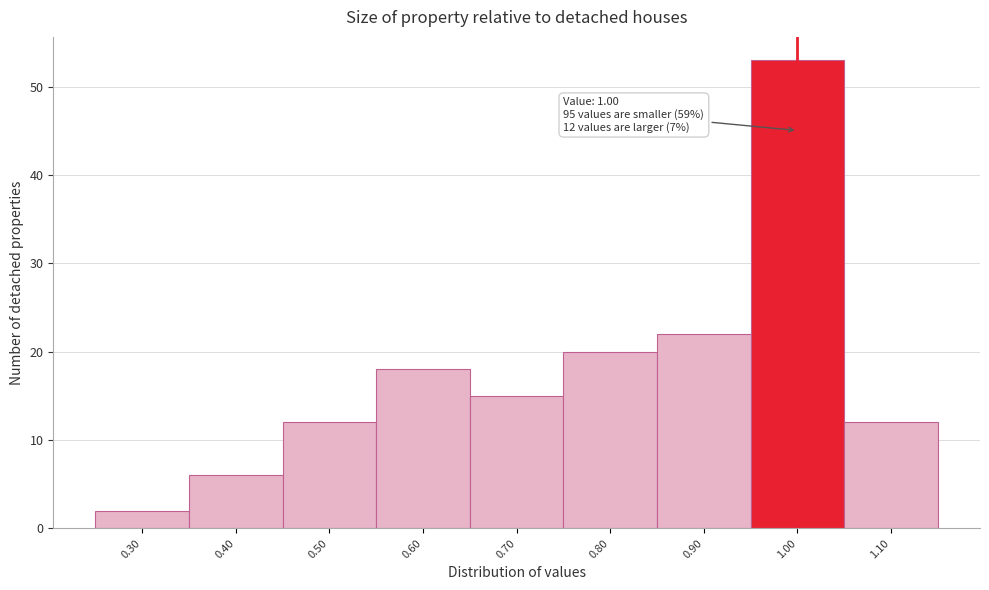

Which range on the x-axis has the tallest bar?

0.95 to 1.05